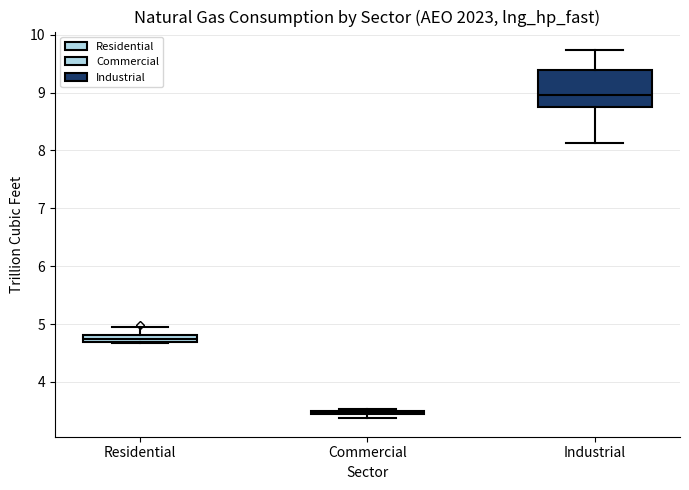

Where does the upper whisker of the box for Residential end on the y-axis? The values are not printed on the chart, so give them approximately, as read against the axis.

5.0